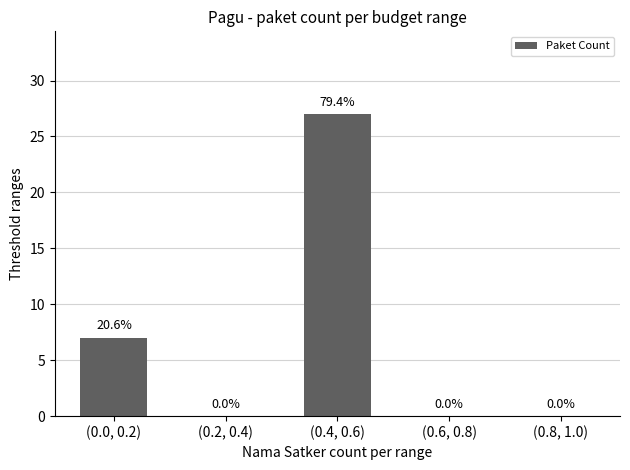

How many data points are above 0?

2